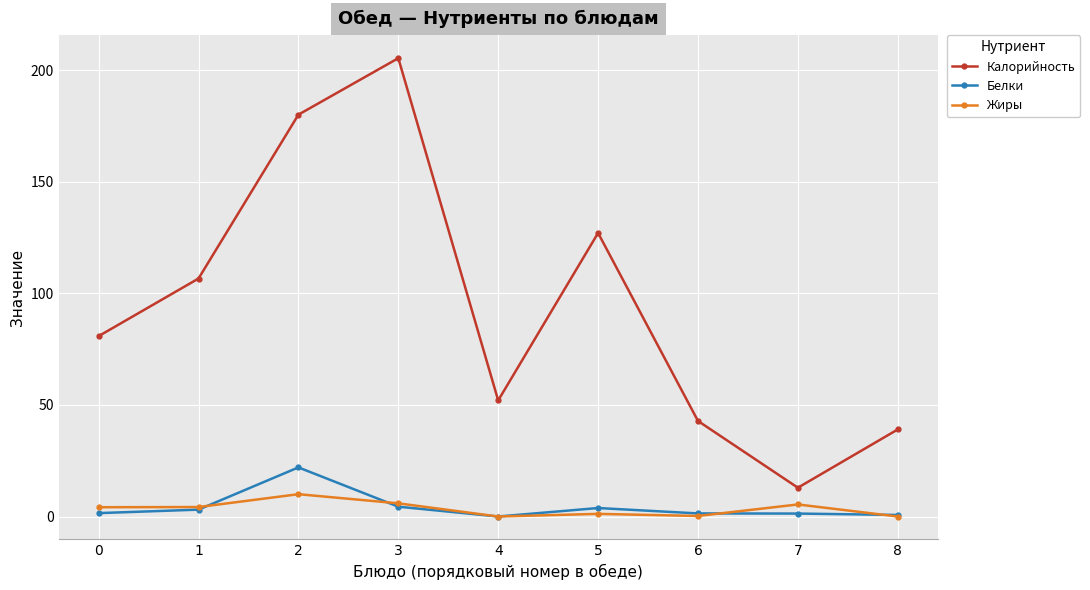

Where is Белки nearest to the value 11?

3